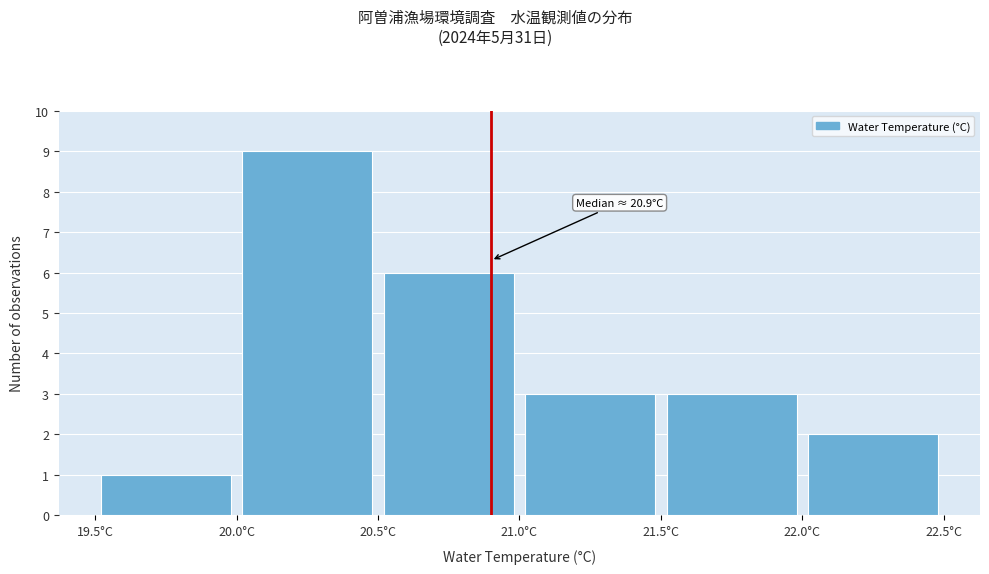

Which range on the x-axis has the tallest bar?

20.0 to 20.5